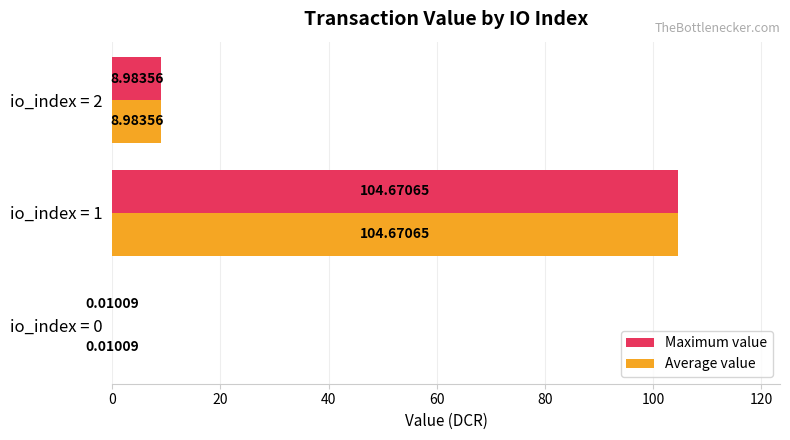

What is the total value across all series at io_index = 2?

18.0